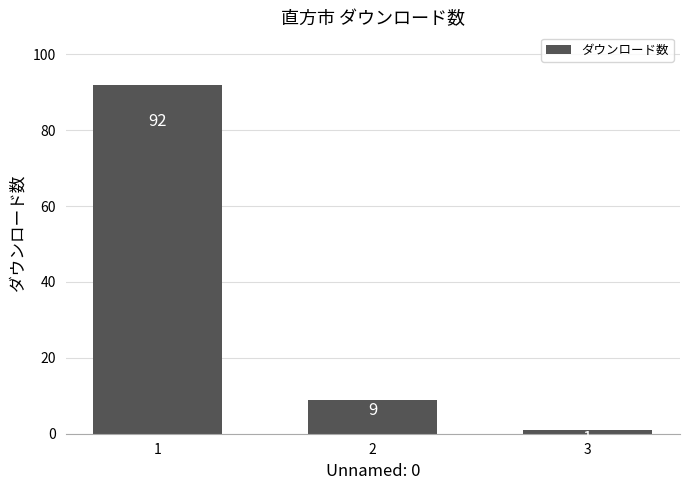

List the labels in order of value, largest first.

1, 2, 3